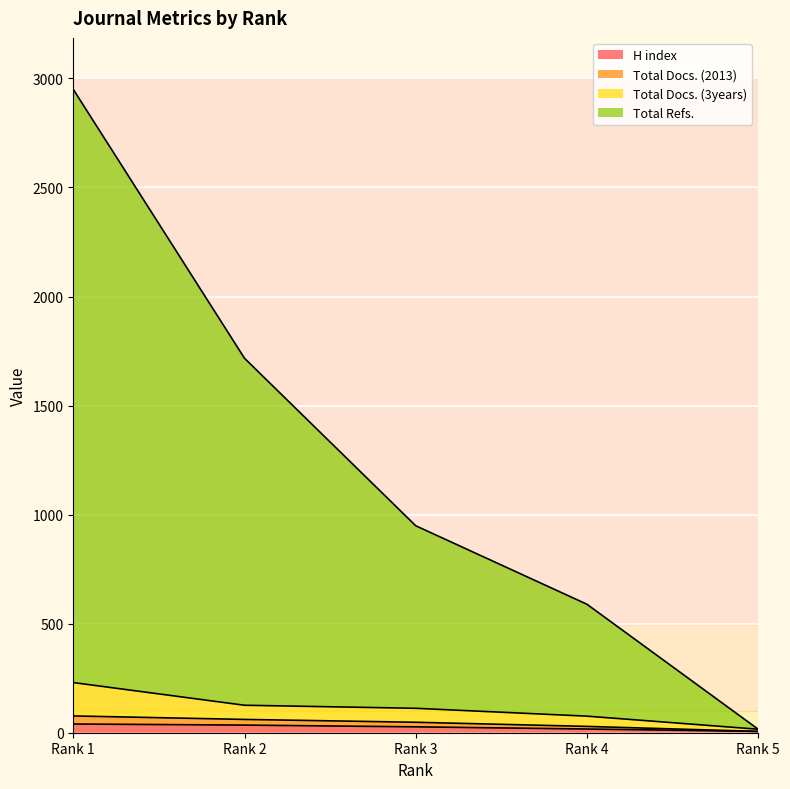

What is the difference between the highest and lowest values at Rank 1?

2910